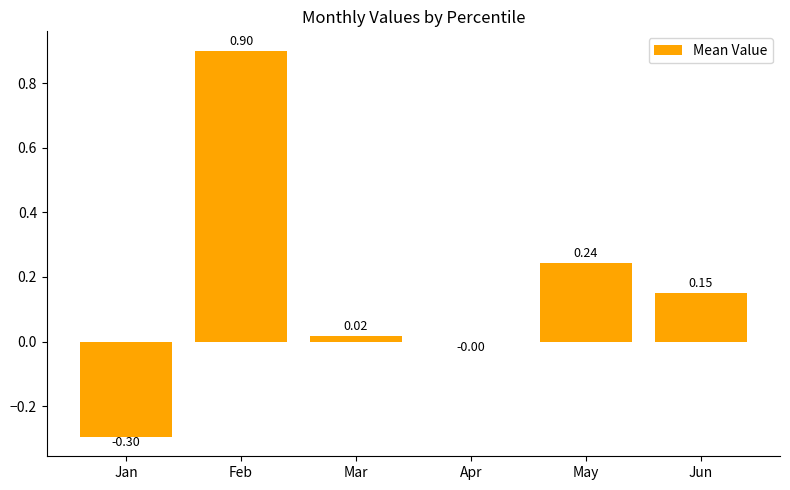

Which category has the highest value across all series?

Feb